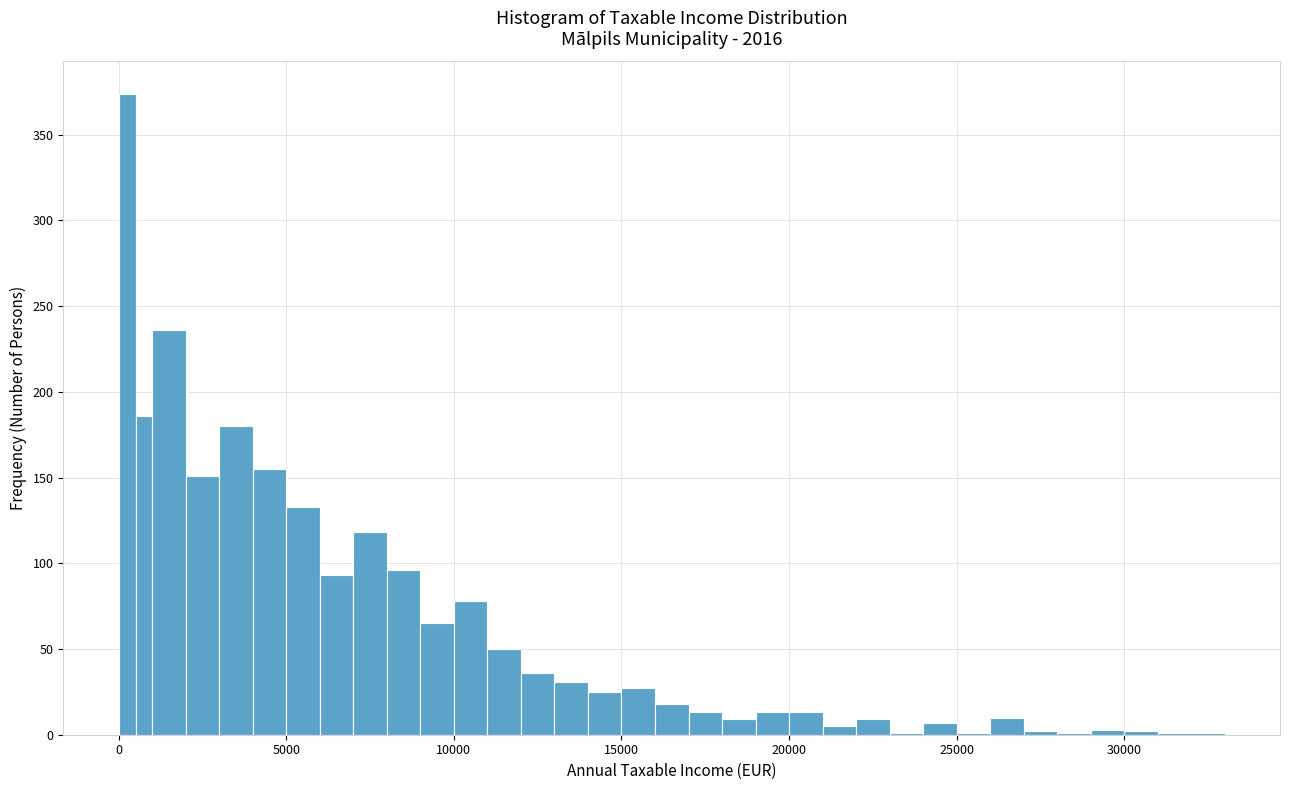

Around what value on the x-axis is the tallest bar? Give the approximate position of its centre, as read against the axis.

500